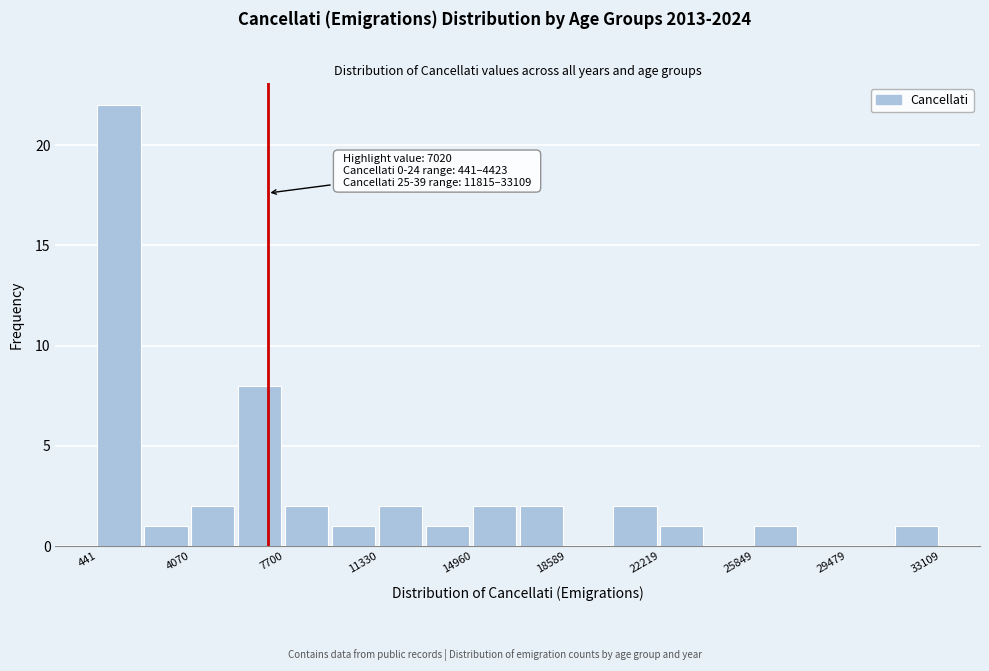

Read against the x-axis, roughly where is the centre of the tallest bar?

1500